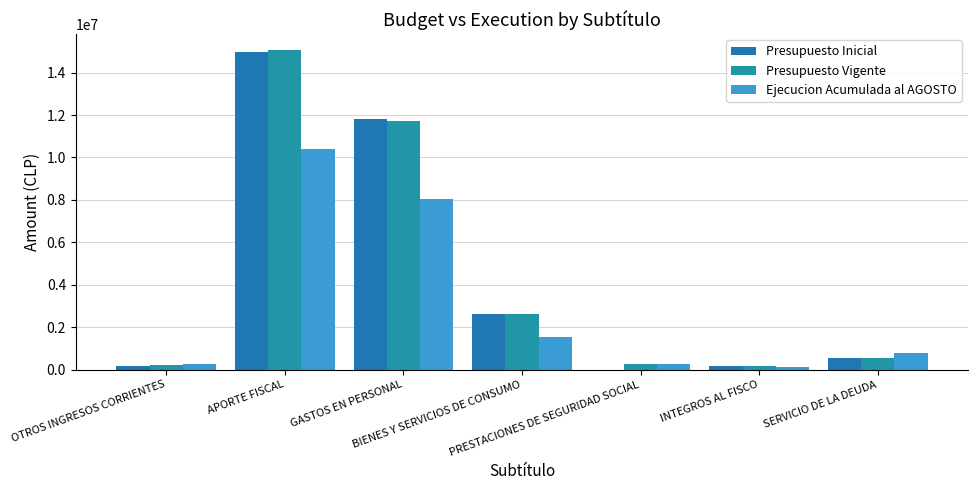

What is the spread (max minus min) of values at INTEGROS AL FISCO?

17787